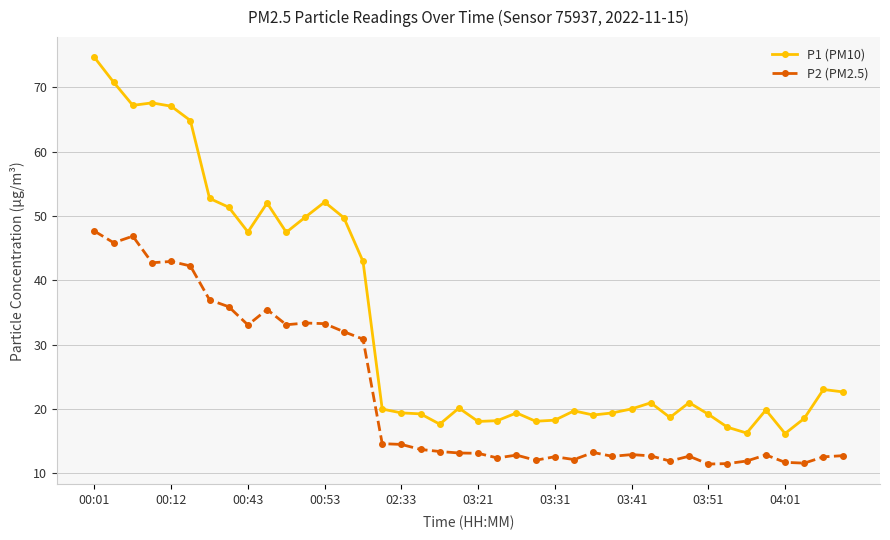

List the series in order of their overall mean, highest first.

P1 (PM10), P2 (PM2.5)